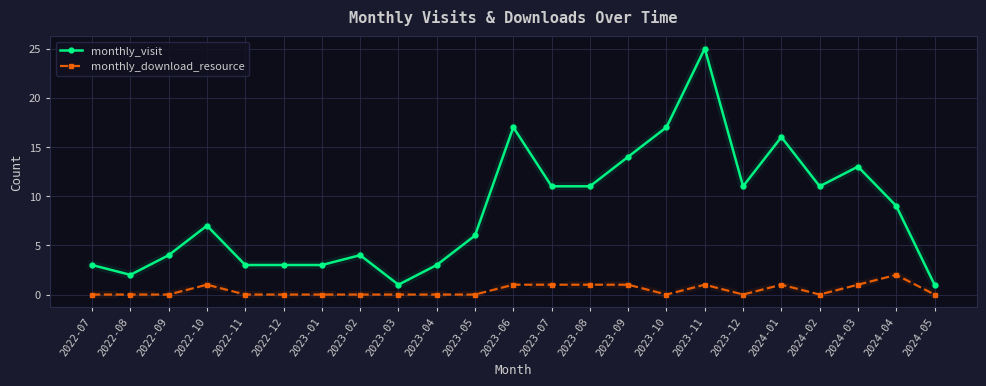

Count the number of categories in the chart.

23